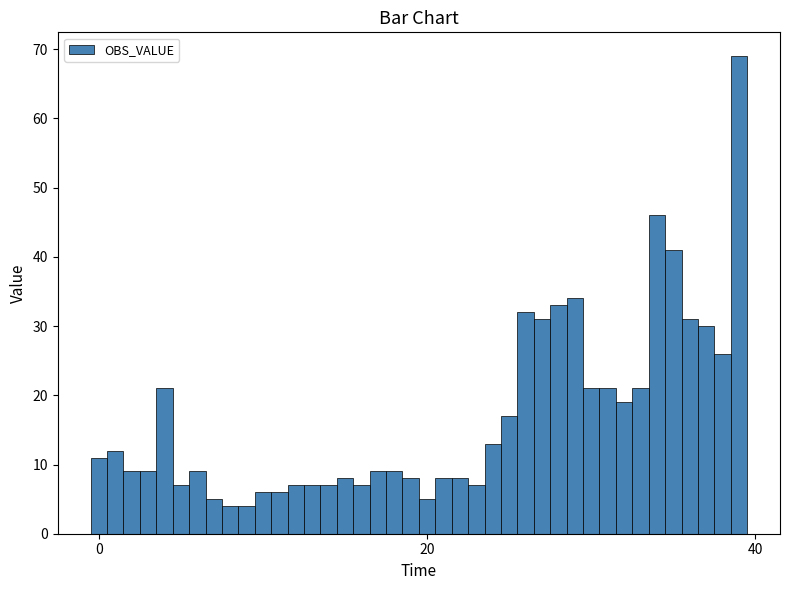

Read against the x-axis, roughly where is the centre of the tallest bar?

40